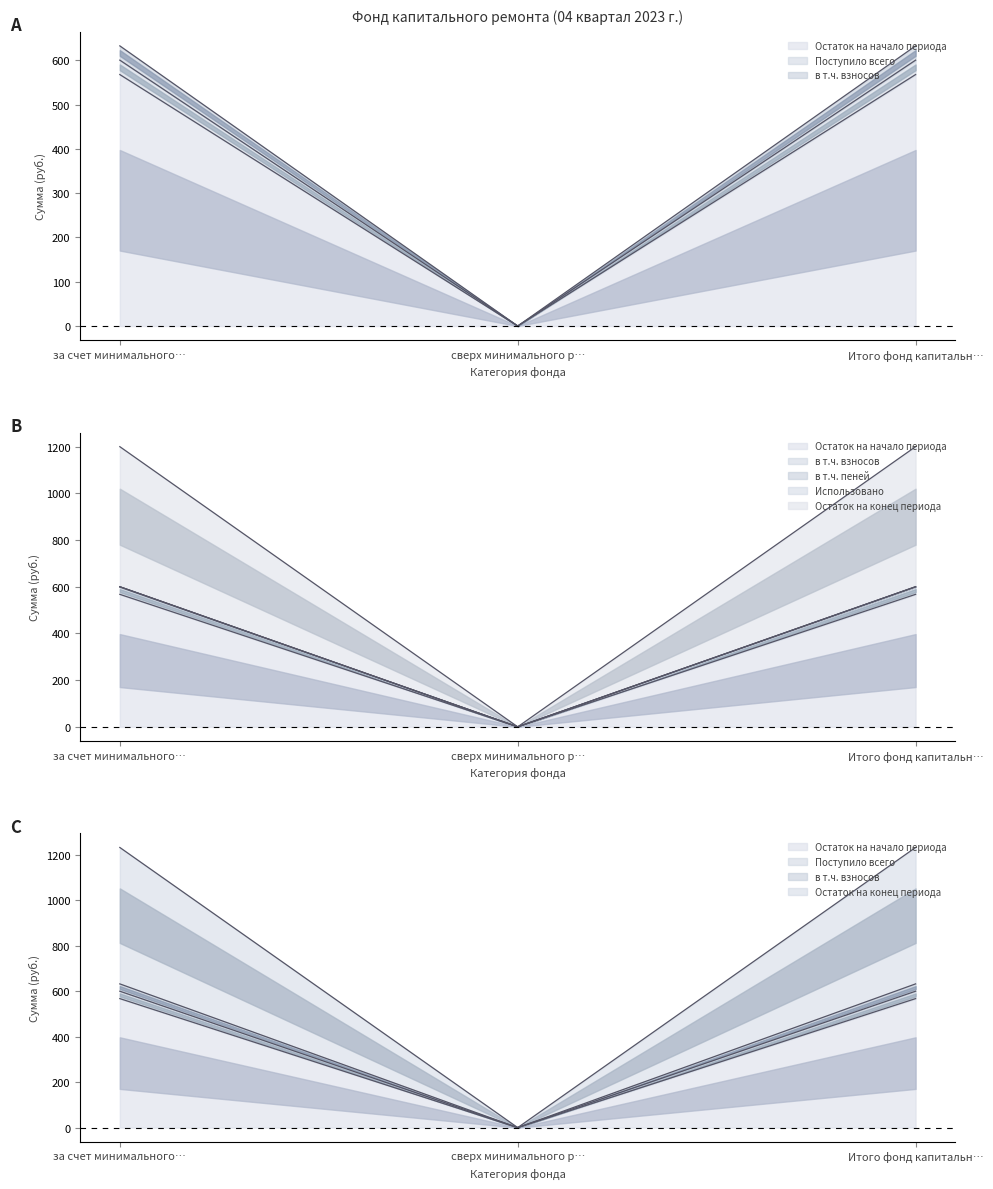

True or false: Остаток на конец периода has a value of 0.0 at сверх минимального р….

True